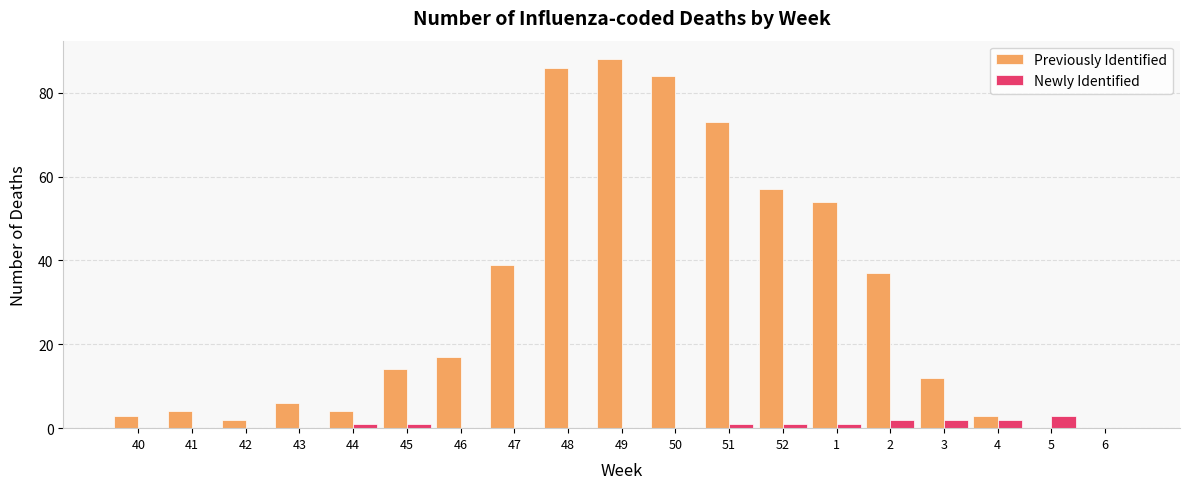

Which series changed the most between 40 and 43?

Previously Identified